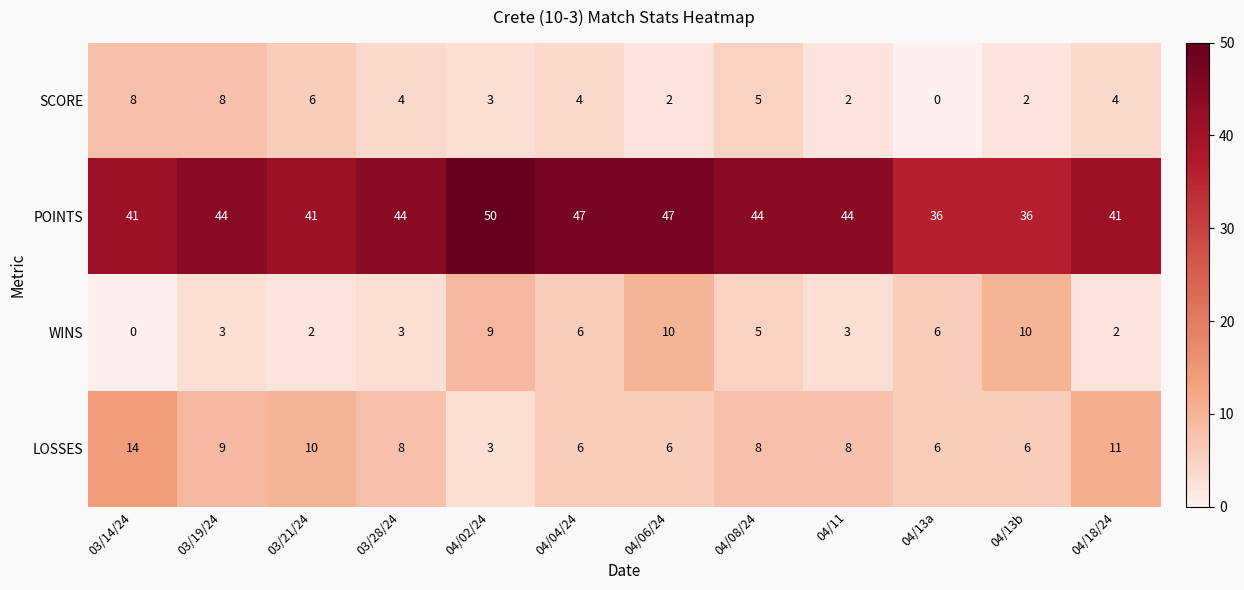

Count the number of data series in this chart.

4